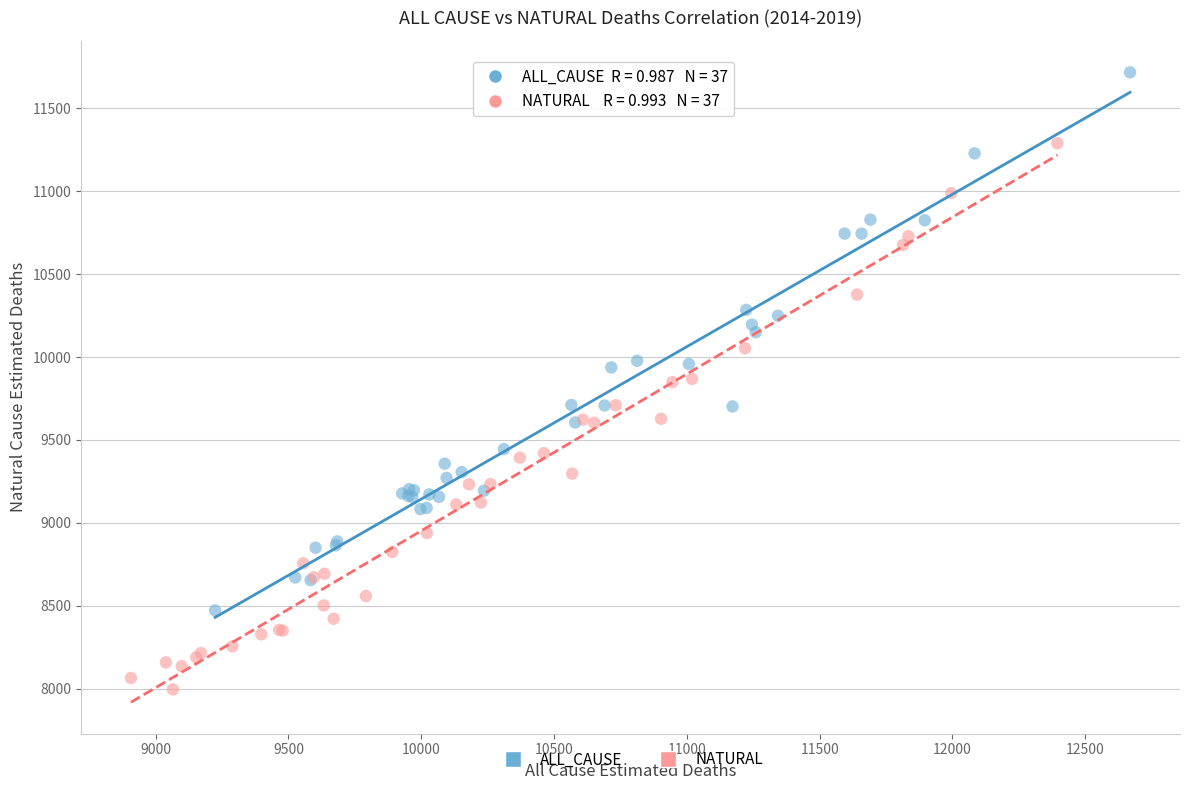

Which series contains the highest Y value?

ALL_CAUSE